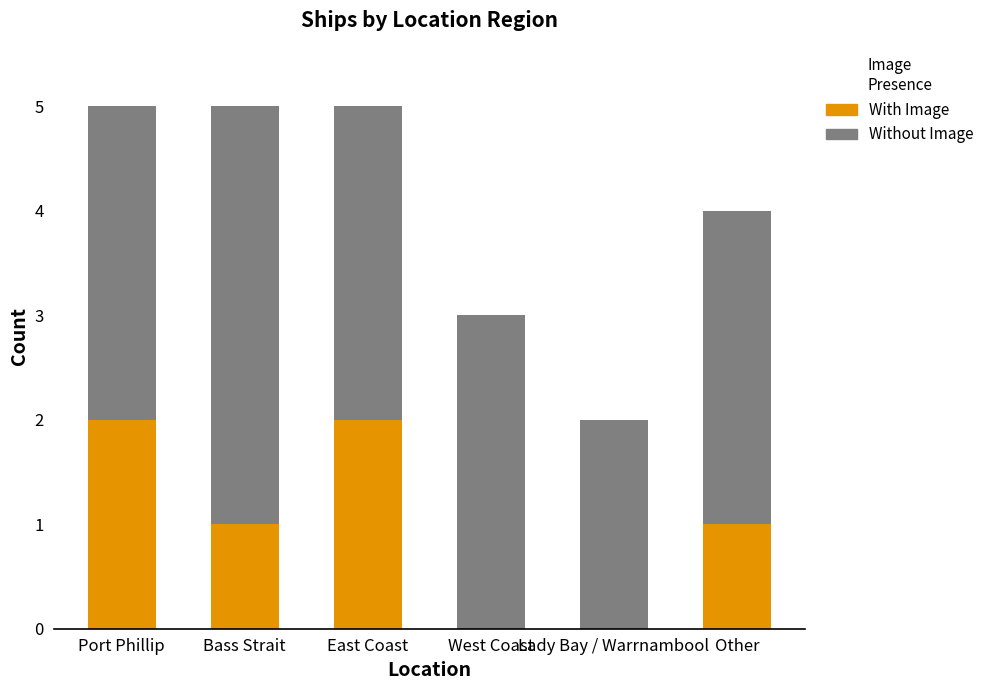

What is the sum of all With Image values?

6